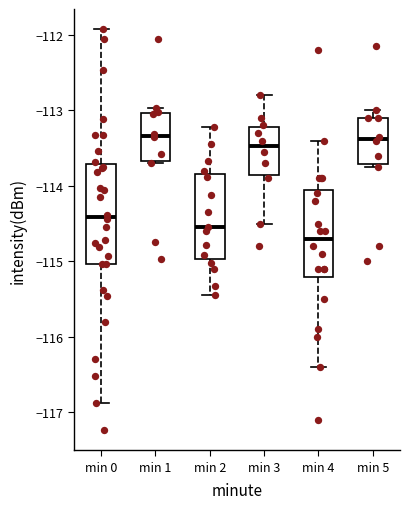

Reading left to right, transcribe this box plot: for each box, give where its median line is, the range the box spans, and where its two whiskers end, as read against the y-axis. The values are not printed on the chart, so give them approximately, as read against the axis.

min 0: median -114.4, box -115.0 to -113.7, whiskers -116.9 to -111.9
min 1: median -113.3, box -113.7 to -113.0, whiskers -113.7 to -113.0 (just above the box's upper edge)
min 2: median -114.5, box -115.0 to -113.8, whiskers -115.4 to -113.2
min 3: median -113.5, box -113.8 to -113.2, whiskers -114.5 to -112.8
min 4: median -114.7, box -115.2 to -114.0, whiskers -116.4 to -113.4
min 5: median -113.4, box -113.7 to -113.1, whiskers -113.7 (just below the box's lower edge) to -113.0